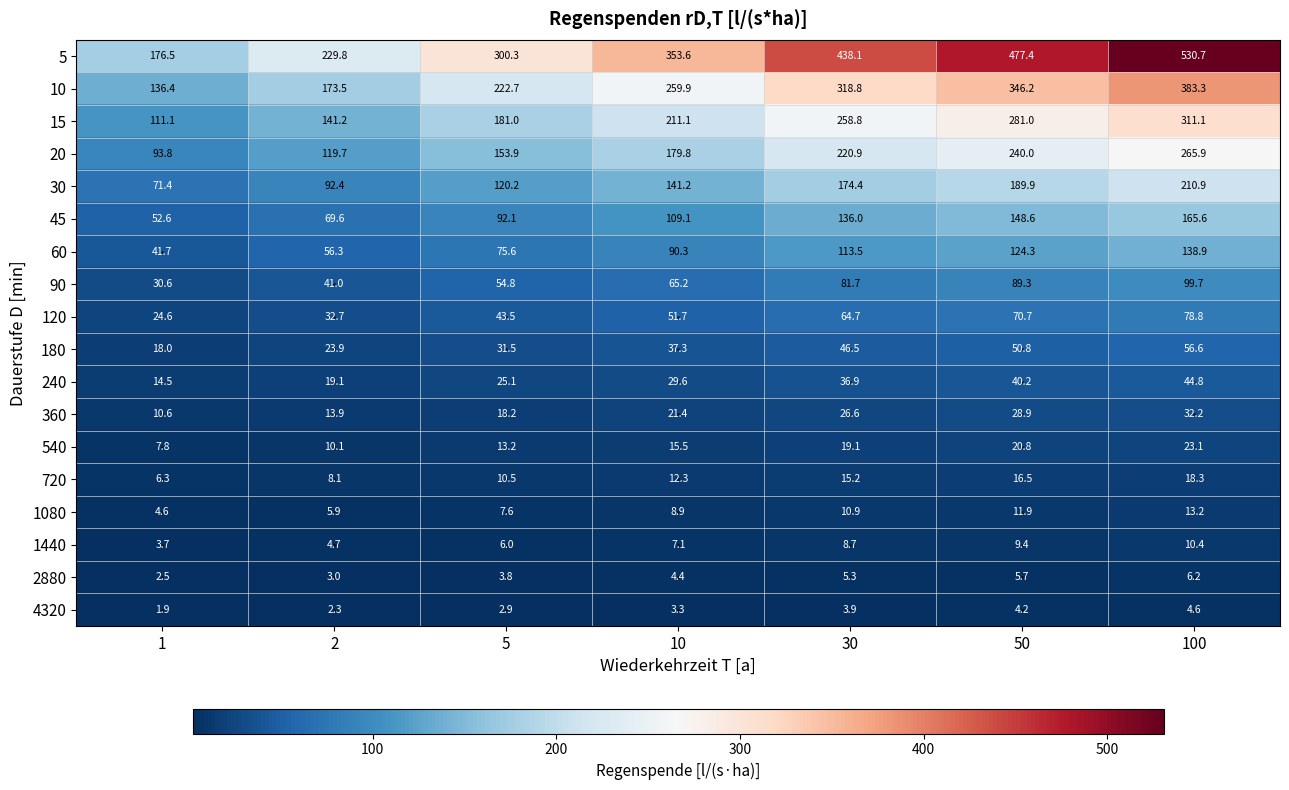

What is the difference between the maximum and minimum values in the 1080 series?

8.6